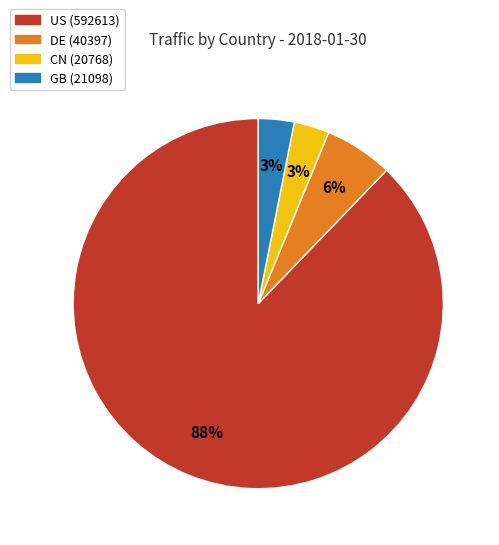

What is the majority slice?

US